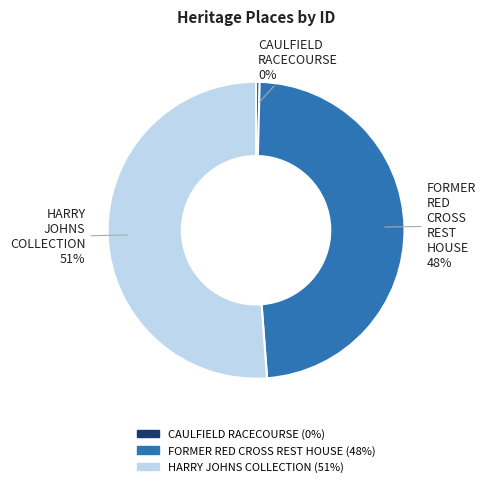

To the nearest percent, what is the average slice percentage?

33%